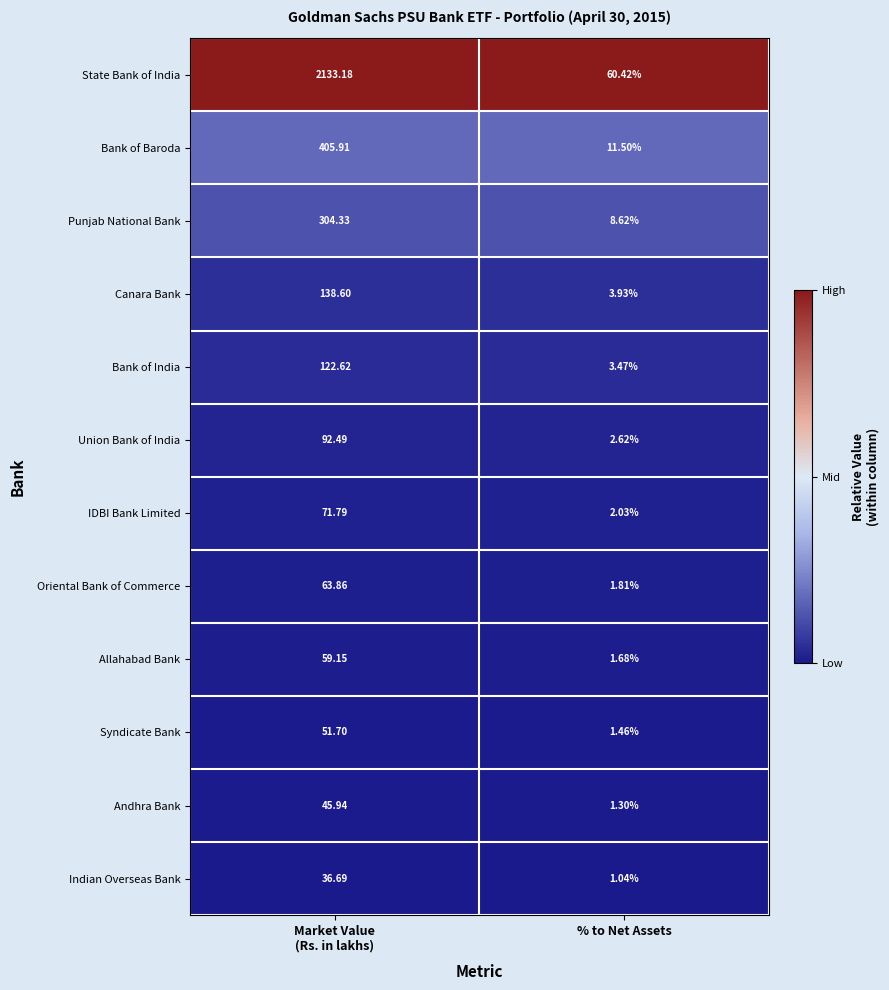

Rank the series by their maximum value, from lowest to highest.

Indian Overseas Bank, Andhra Bank, Syndicate Bank, Allahabad Bank, Oriental Bank of Commerce, IDBI Bank Limited, Union Bank of India, Bank of India, Canara Bank, Punjab National Bank, Bank of Baroda, State Bank of India